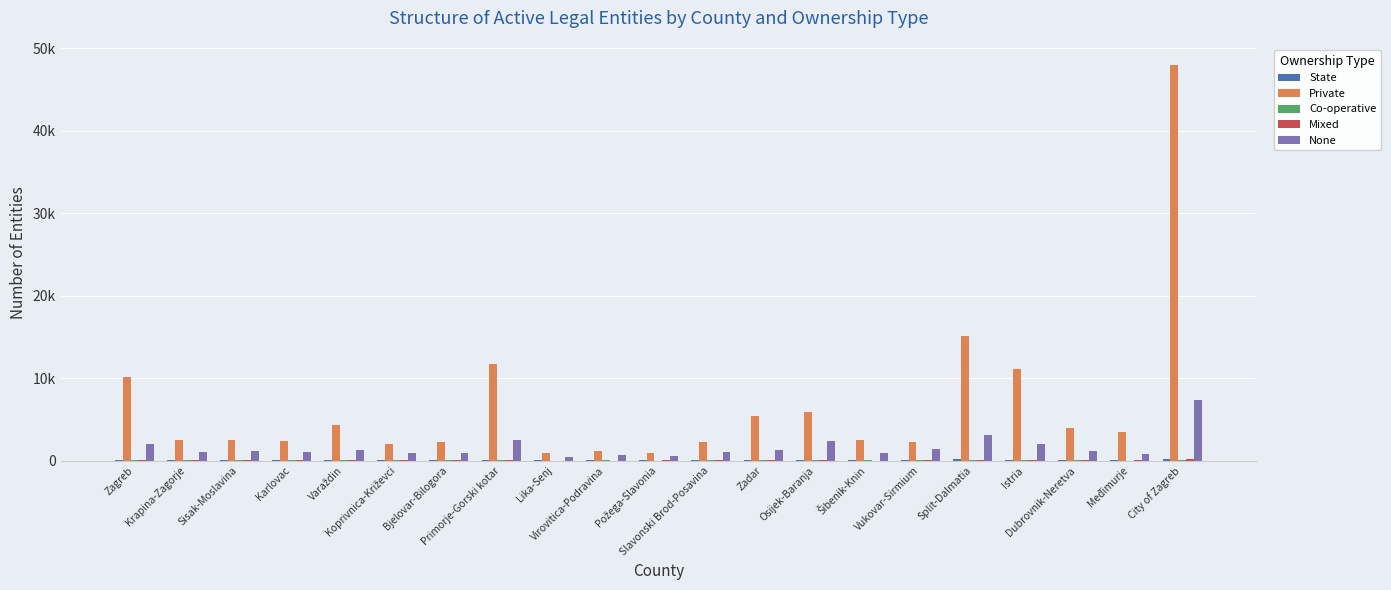

Are the bars grouped side by side (vs. stacked)?

Yes